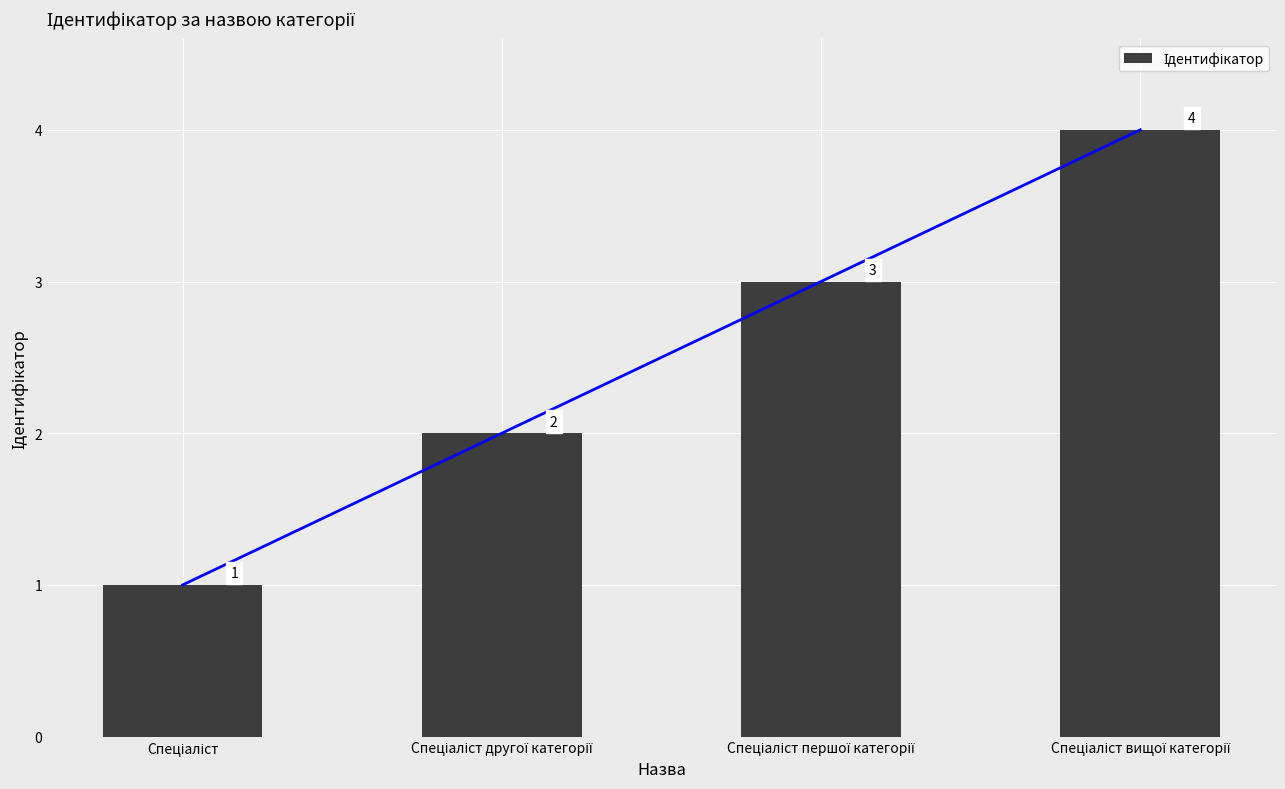

Rank the categories by value from lowest to highest.

Спеціаліст, Спеціаліст другої категорії, Спеціаліст першої категорії, Спеціаліст вищої категорії